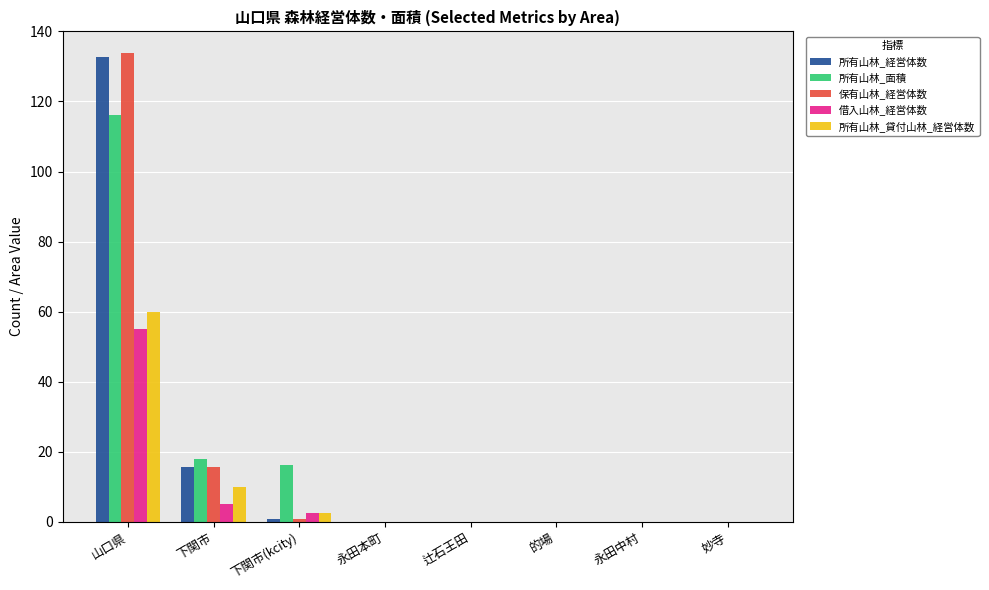

Which category has the highest value in the 保有山林_経営体数 series?

山口県